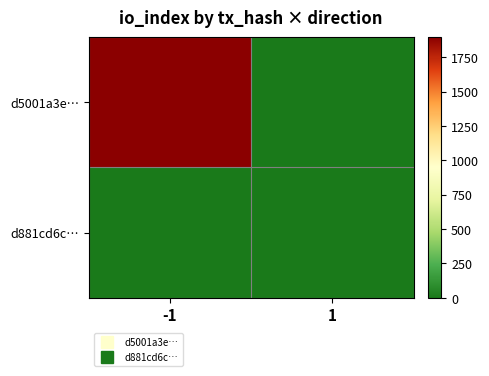

Reading left to right, transcribe all the data shown in this chart.

d5001a3e…: -1=1896	1=0
d881cd6c…: -1=0	1=0